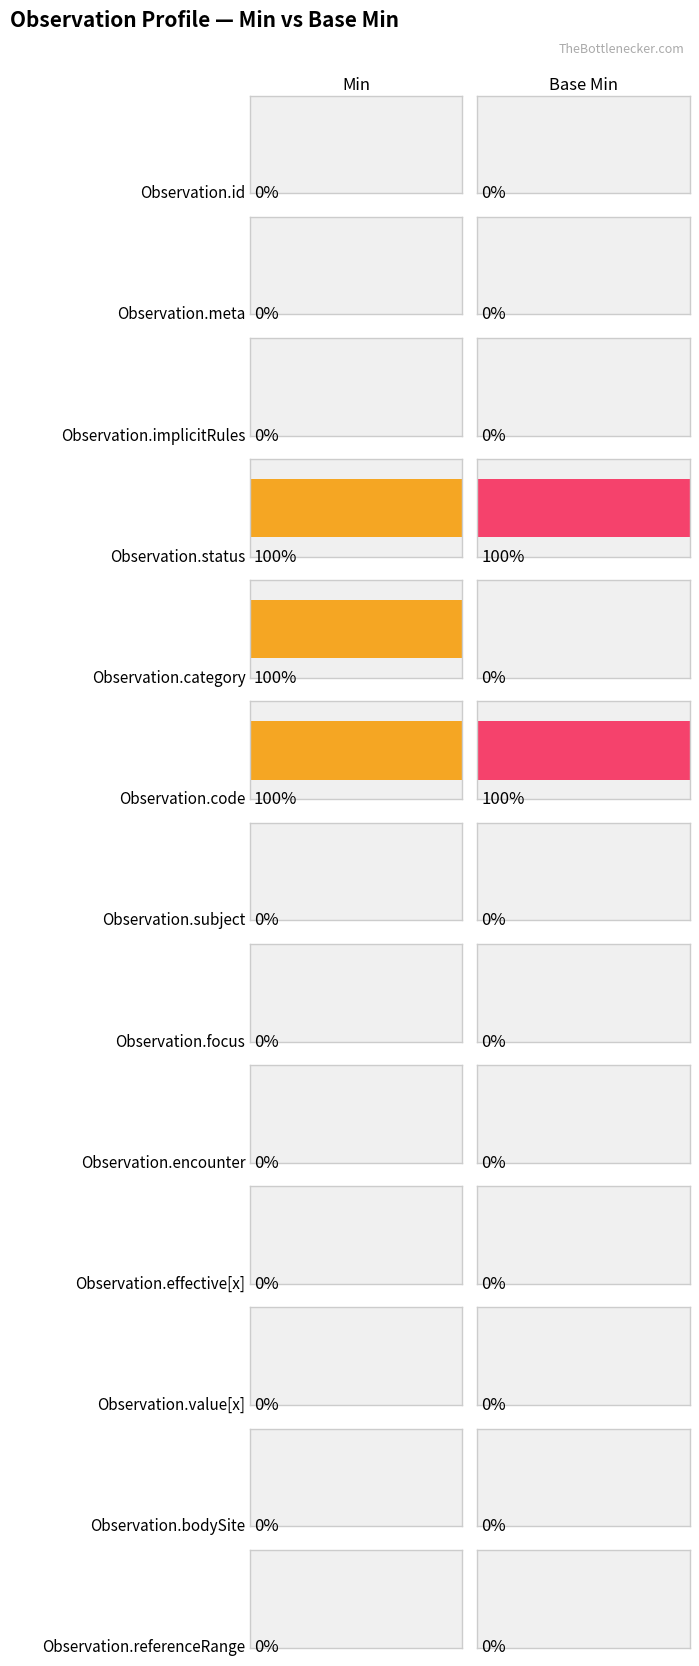

What position from the left is Observation.value[x]?

11